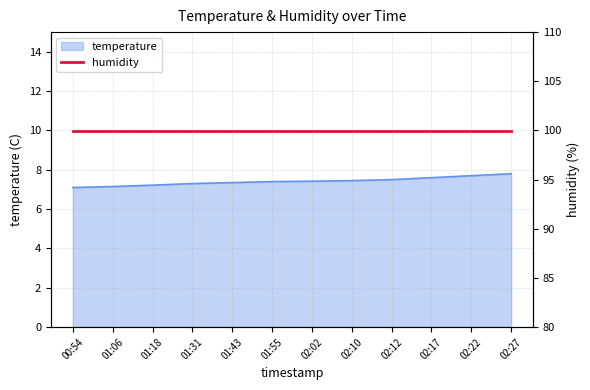

What is the minimum value shown in the chart?

7.1